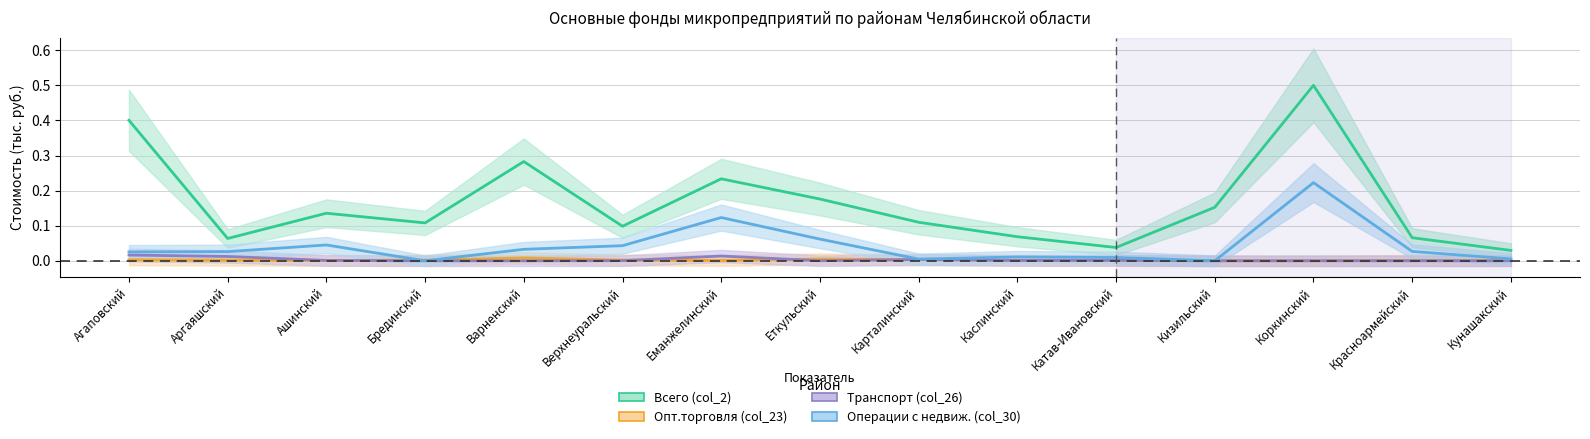

How many intersections are there between Транспорт (col_26) and Опт.торговля (col_23)?

9